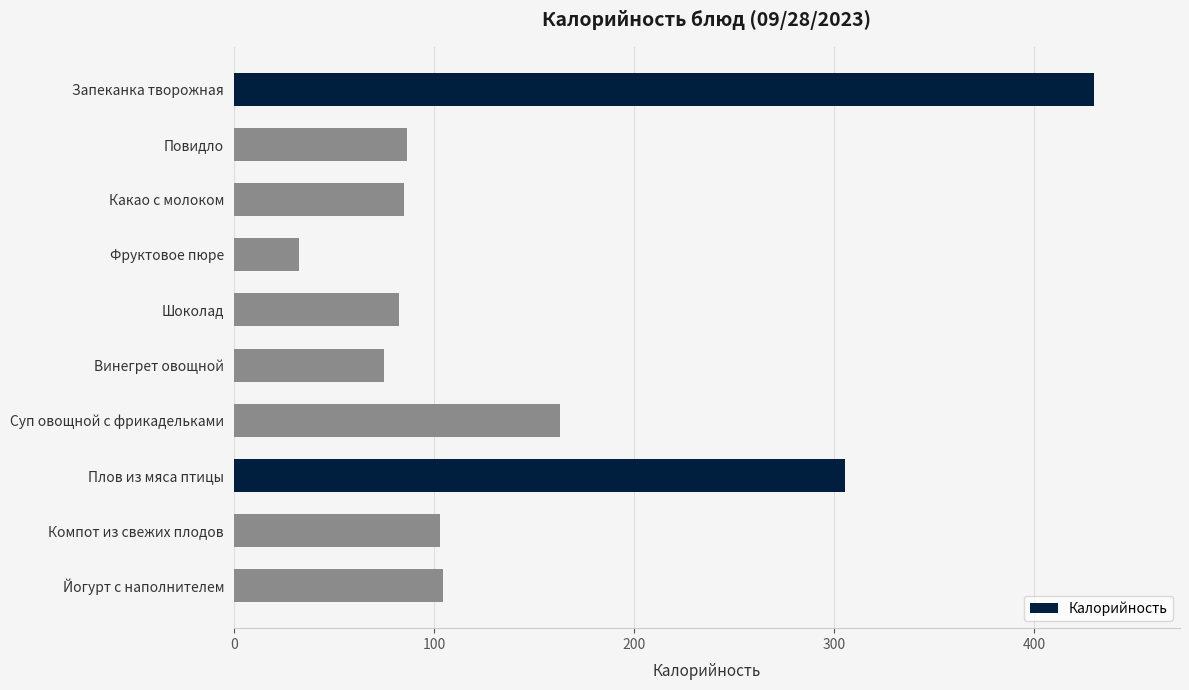

What is the label of the 7th bar from the bottom?

Фруктовое пюре